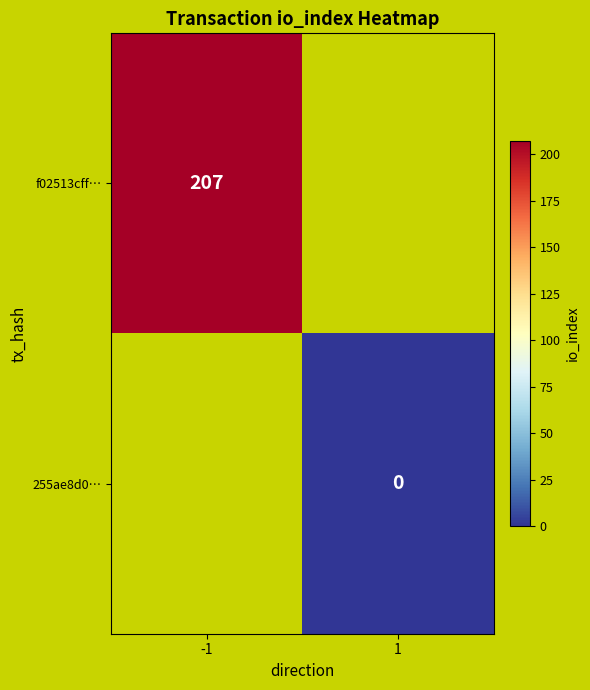

At how many categories does at least one series exceed 26?

1